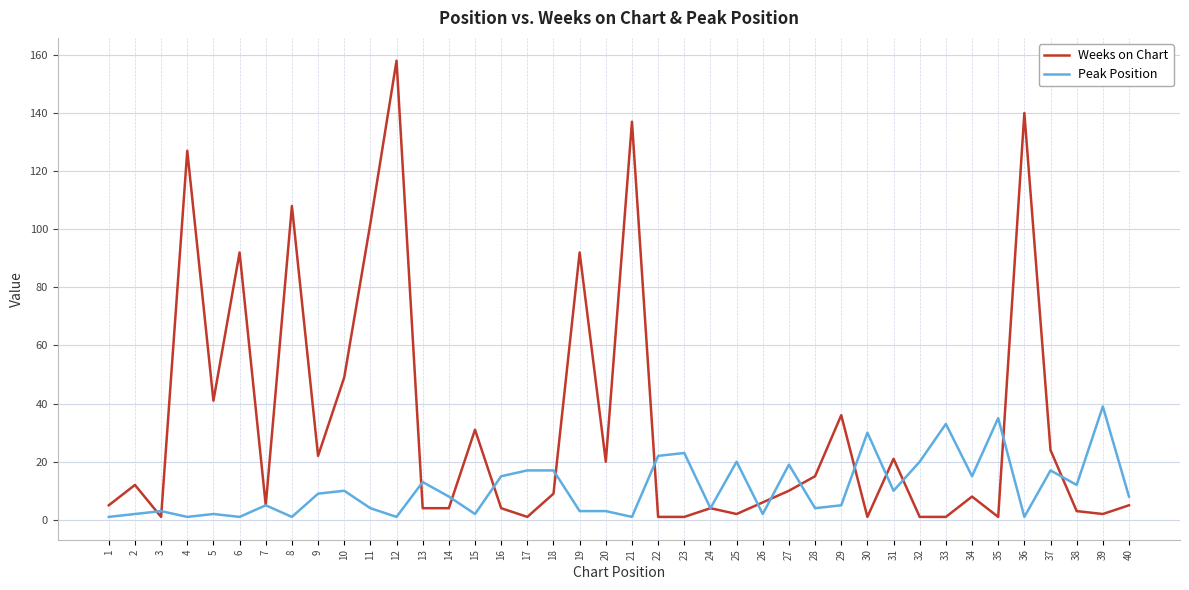

Which series ends up on top after the final intersection of Peak Position and Weeks on Chart?

Peak Position